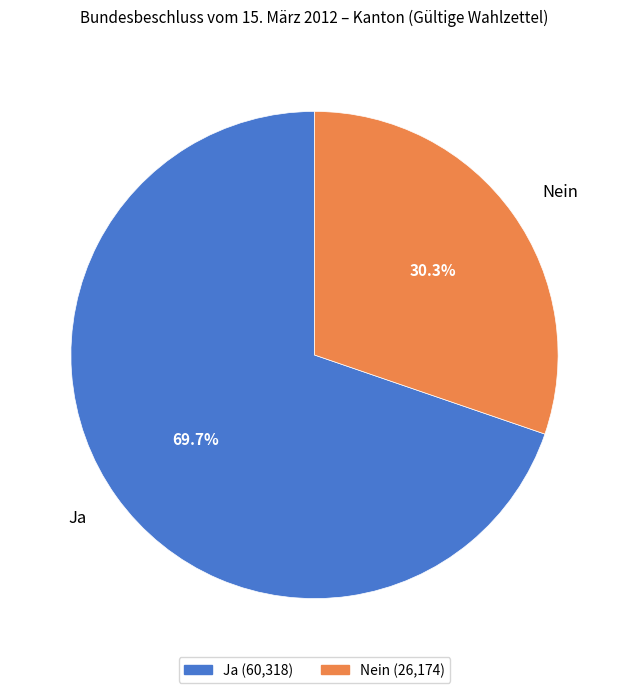

What percentage is NOT represented by Ja?

30.3%